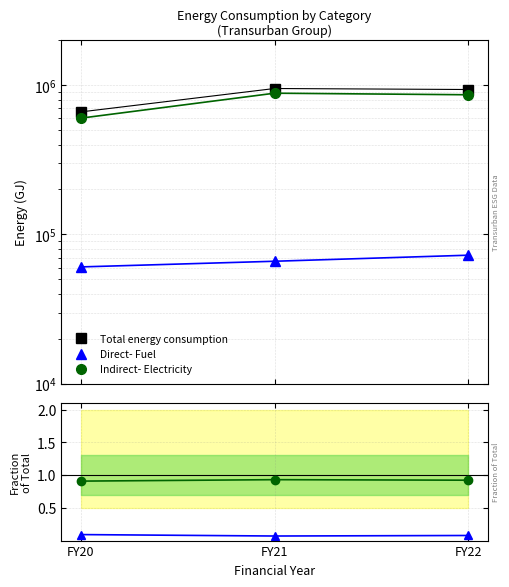

What is the difference between the maximum and minimum values in the Total energy consumption series?

287227.0